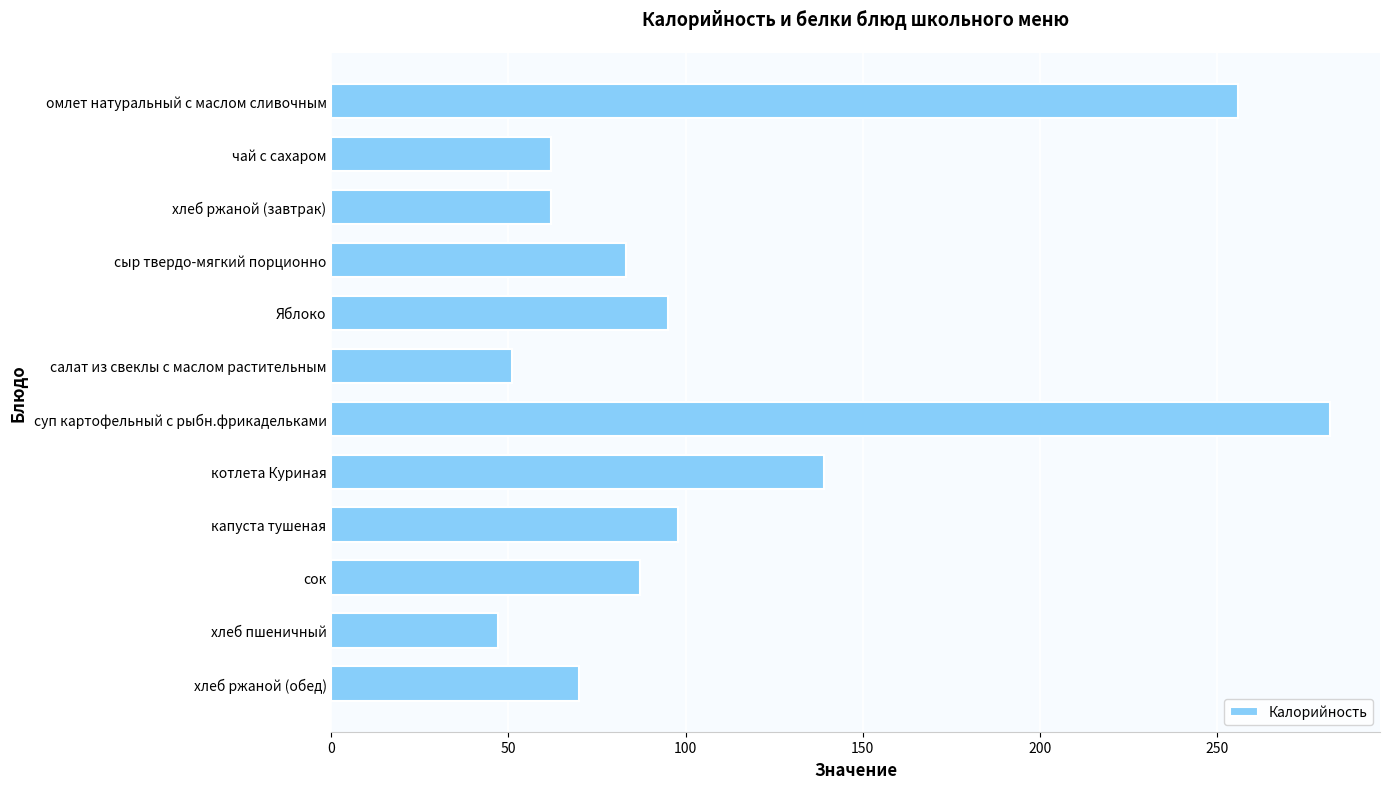

How many bars are there in total?

12